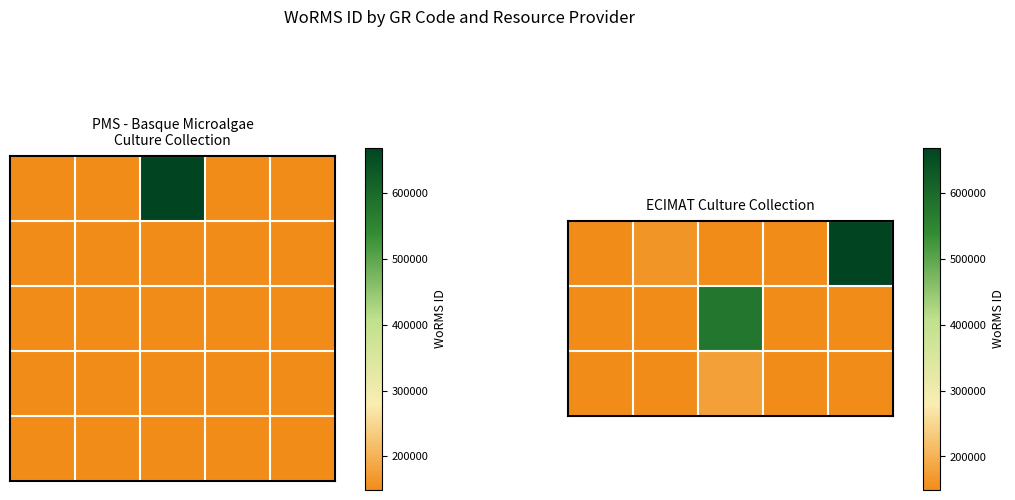

What is the minimum value shown in the chart?

148917